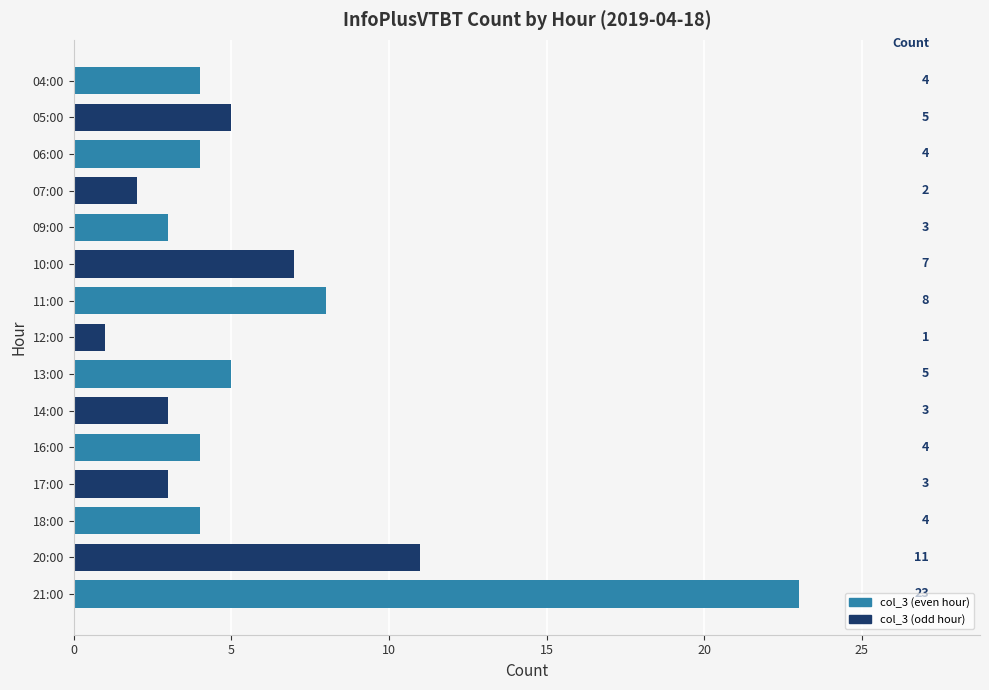

What is the minimum value shown in the chart?

1